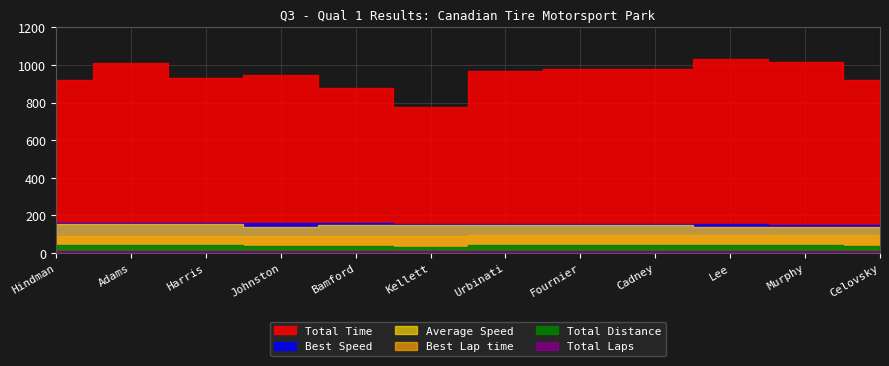

Which label corresponds to the largest value in the chart?

Lee